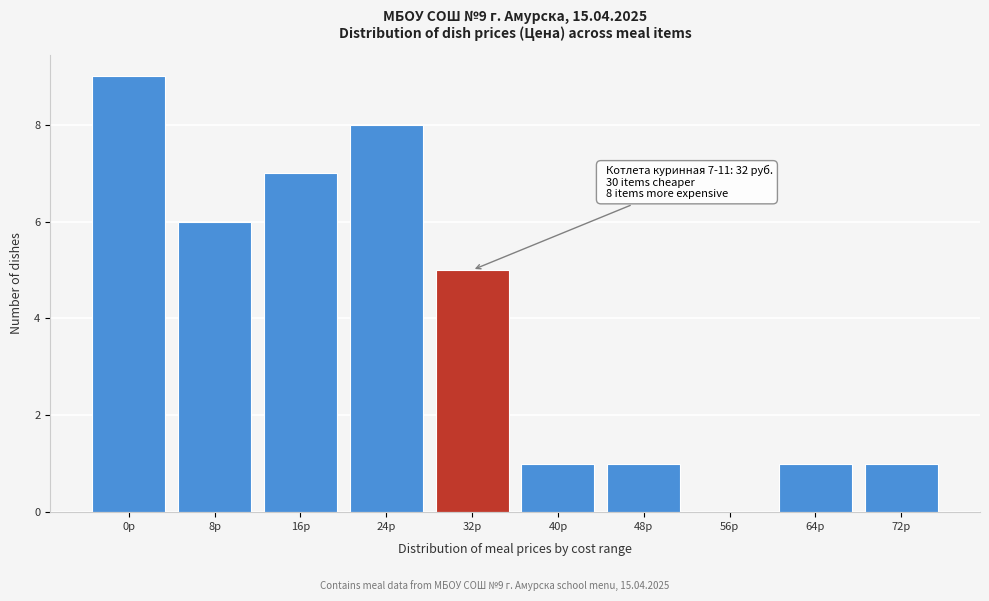

Reading right to left, what are all the values shown in this chart?

72р=1	64р=1	56р=0	48р=1	40р=1	32р=5	24р=8	16р=7	8р=6	0р=9